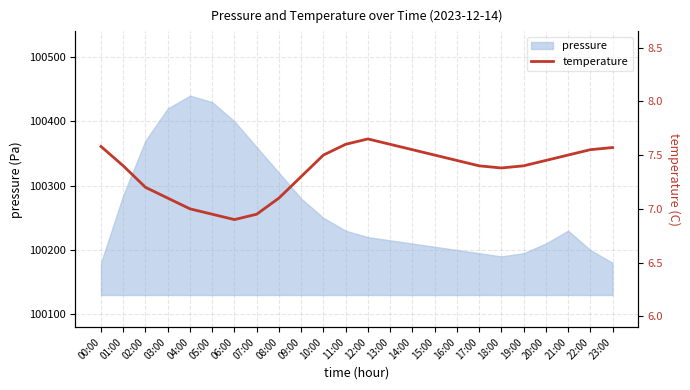

Where is pressure nearest to the value 100310?

08:00